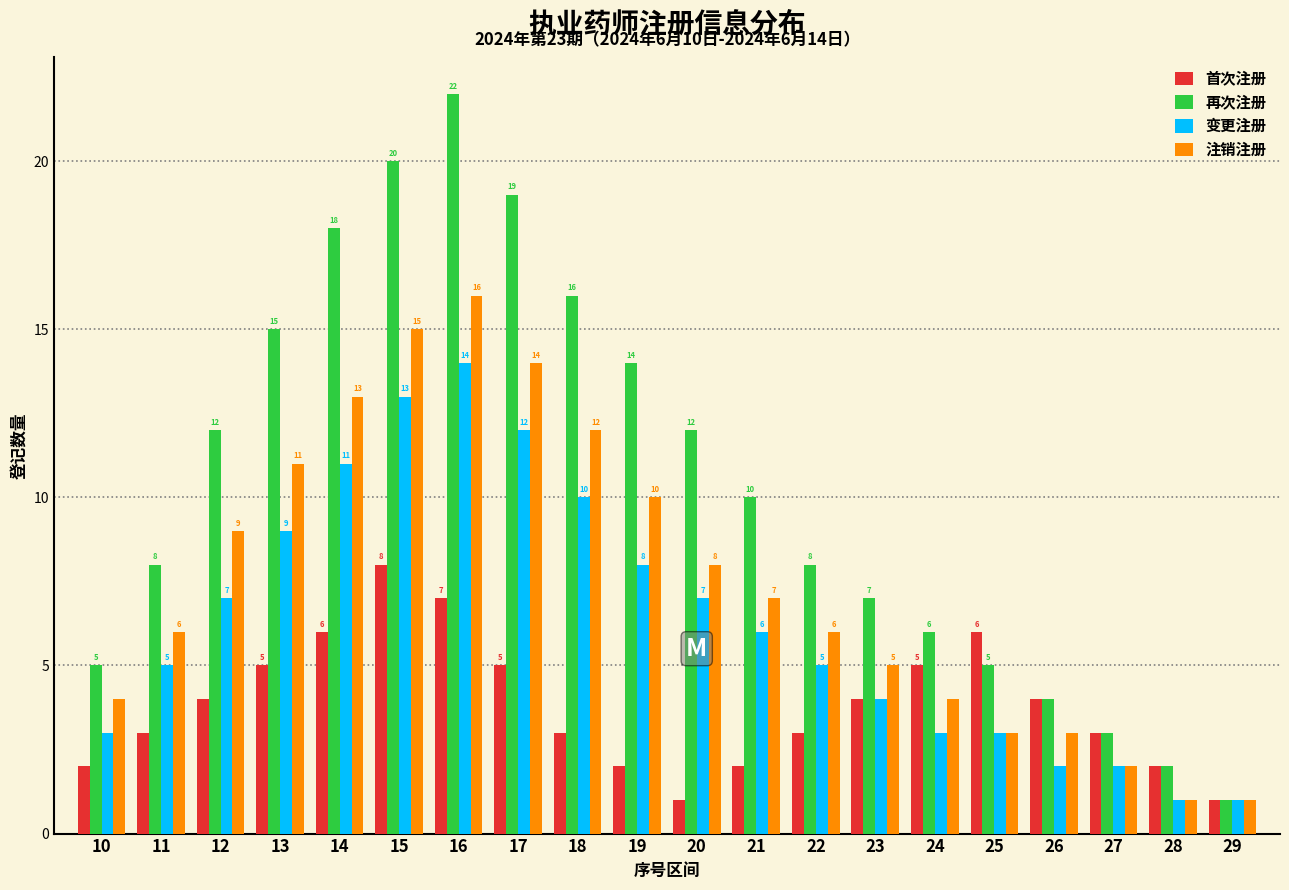

Reading right to left, what are all the values shown in this chart?

首次注册: 29=1	28=2	27=3	26=4	25=6	24=5	23=4	22=3	21=2	20=1	19=2	18=3	17=5	16=7	15=8	14=6	13=5	12=4	11=3	10=2
再次注册: 29=1	28=2	27=3	26=4	25=5	24=6	23=7	22=8	21=10	20=12	19=14	18=16	17=19	16=22	15=20	14=18	13=15	12=12	11=8	10=5
变更注册: 29=1	28=1	27=2	26=2	25=3	24=3	23=4	22=5	21=6	20=7	19=8	18=10	17=12	16=14	15=13	14=11	13=9	12=7	11=5	10=3
注销注册: 29=1	28=1	27=2	26=3	25=3	24=4	23=5	22=6	21=7	20=8	19=10	18=12	17=14	16=16	15=15	14=13	13=11	12=9	11=6	10=4